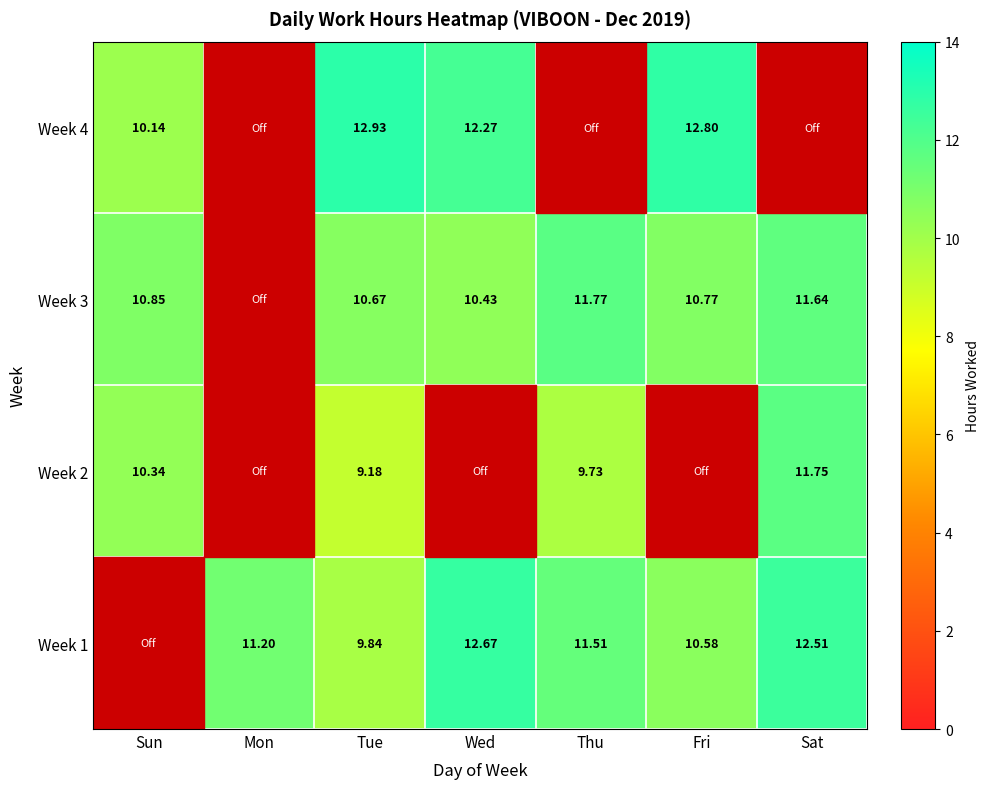

How many distinct data groups are displayed?

4